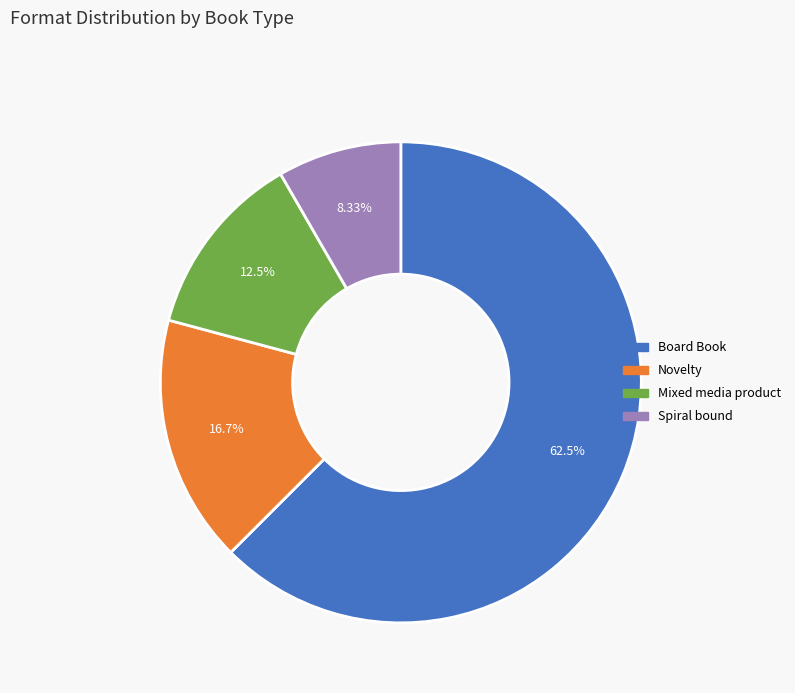

Which slice is the smallest?

Spiral bound